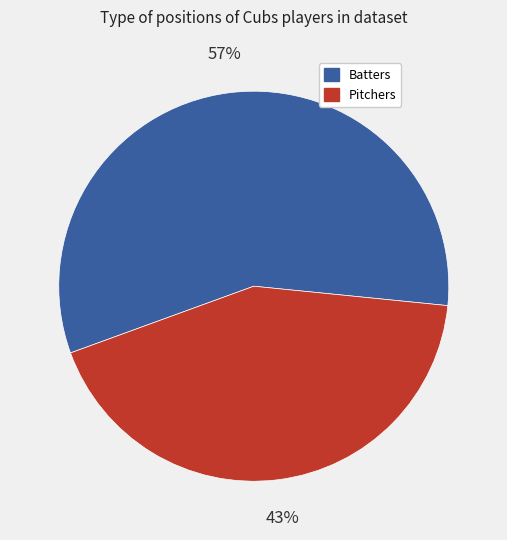

To the nearest percent, what is the average slice percentage?

50%